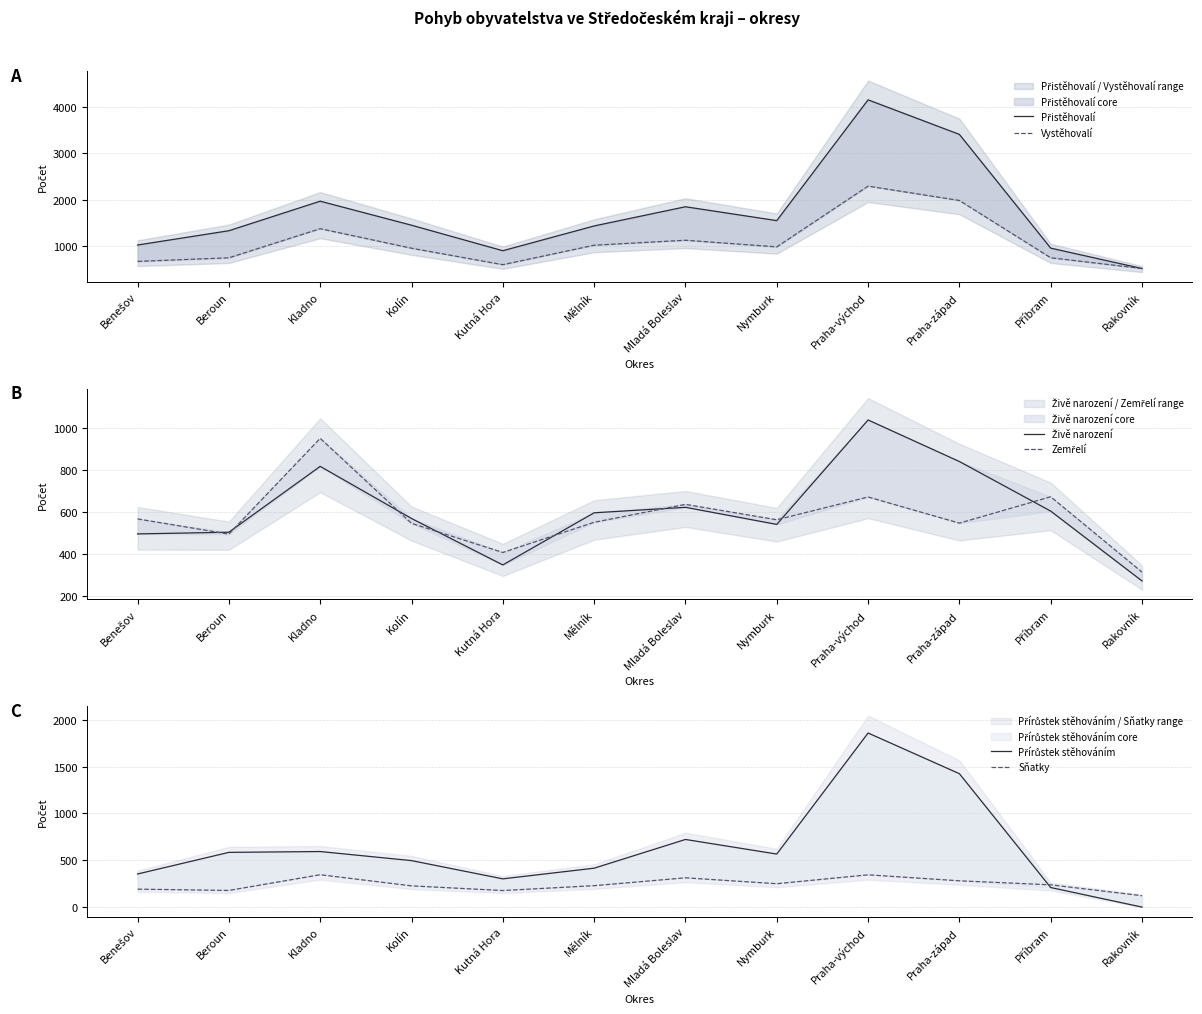

Is it true that Přírůstek stěhováním equals 608 at Benešov?

False